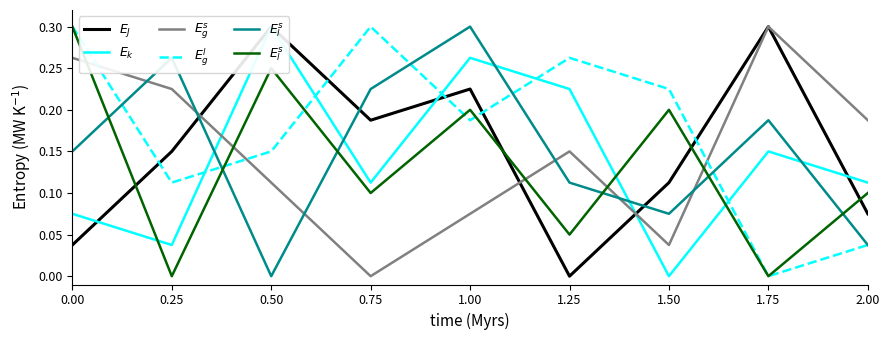

Is the value of col_6 at 1.75 greater than the value of col_7 at 2.00?

Yes